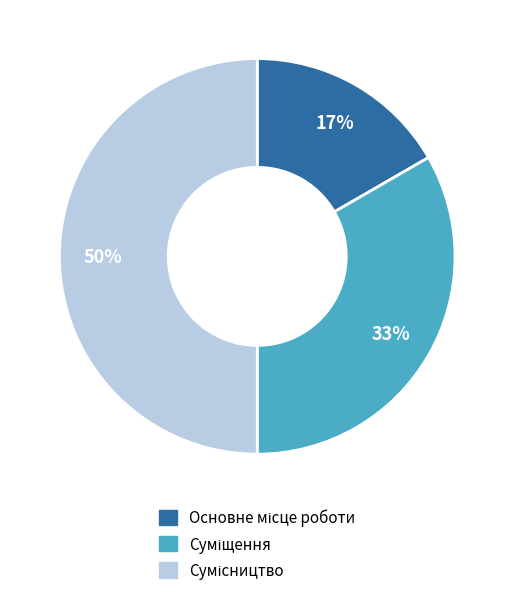

To the nearest percent, what is the average slice percentage?

33%